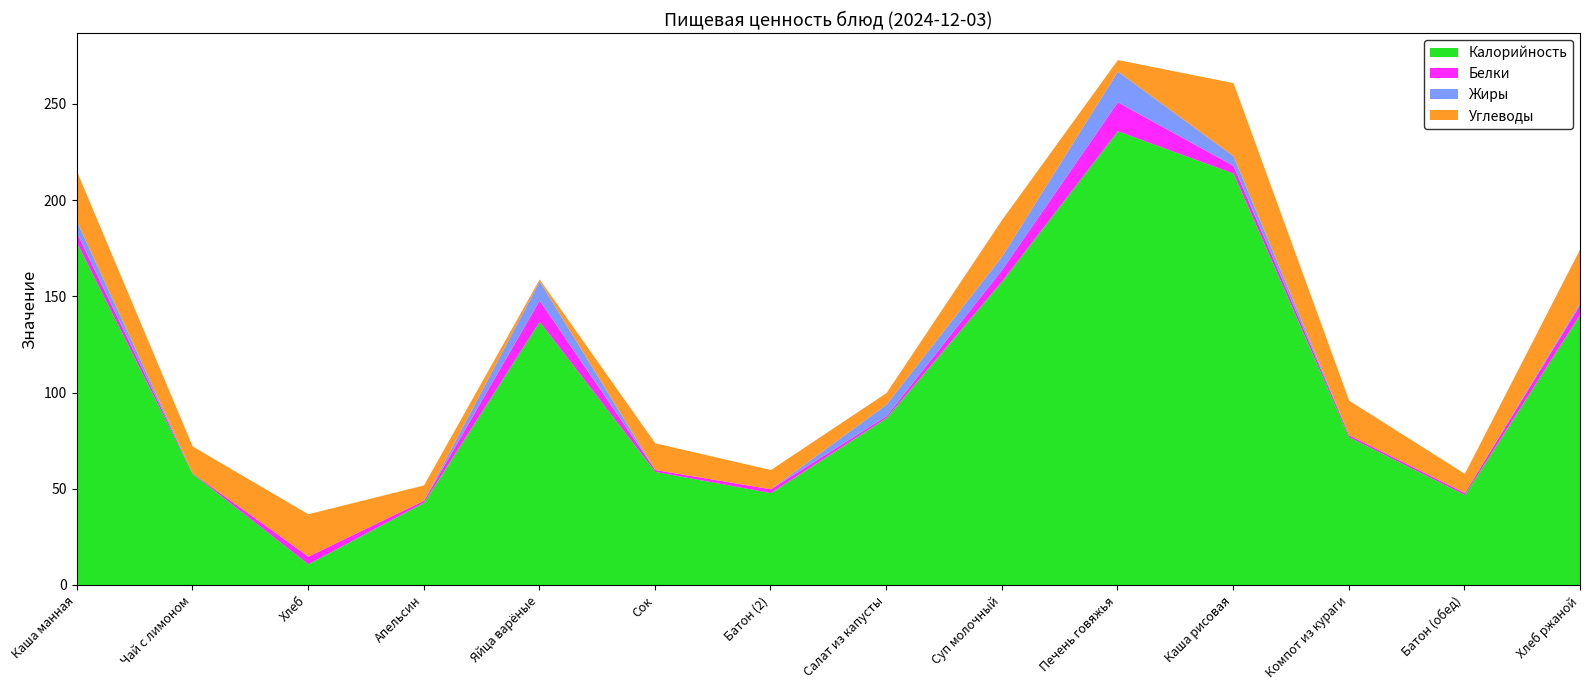

True or false: Жиры has a value of 0.0 at Апельсин.

True